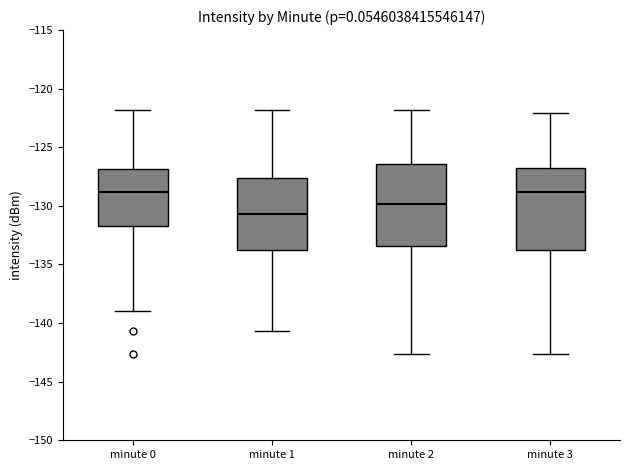

Reading left to right, read every box against the y-axis: the position of its median line, the range the box covers, and the ends of its whiskers. The values are not printed on the chart, so give them approximately, as read against the axis.

minute 0: median -129.0, box -131.5 to -127.0, whiskers -139.0 to -122.0
minute 1: median -130.5, box -133.5 to -127.5, whiskers -140.5 to -122.0
minute 2: median -130.0, box -133.5 to -126.5, whiskers -142.5 to -122.0
minute 3: median -129.0, box -133.5 to -127.0, whiskers -142.5 to -122.0